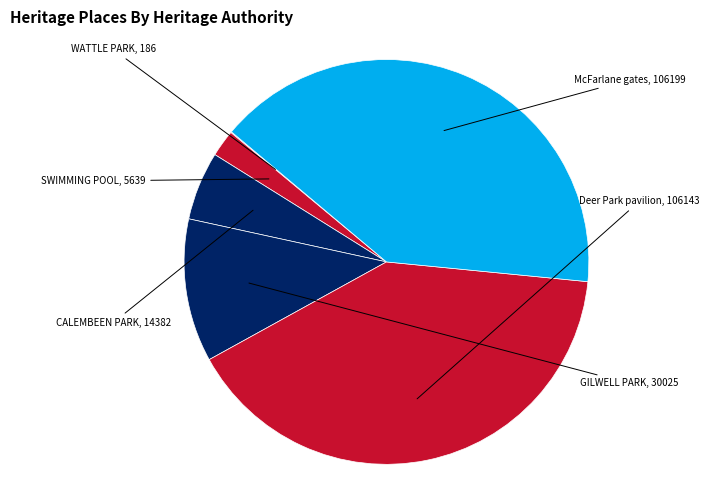

To the nearest percent, what is the difference between the largest and smallest slice percentages?

40%